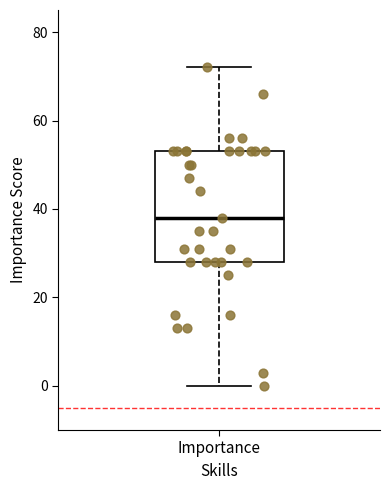

Transcribe this box plot: give where the median line is, the range the box spans, and where the two whiskers end, as read against the y-axis. The values are not printed on the chart, so give them approximately, as read against the axis.

median 38, box 28 to 54, whiskers 0 to 72